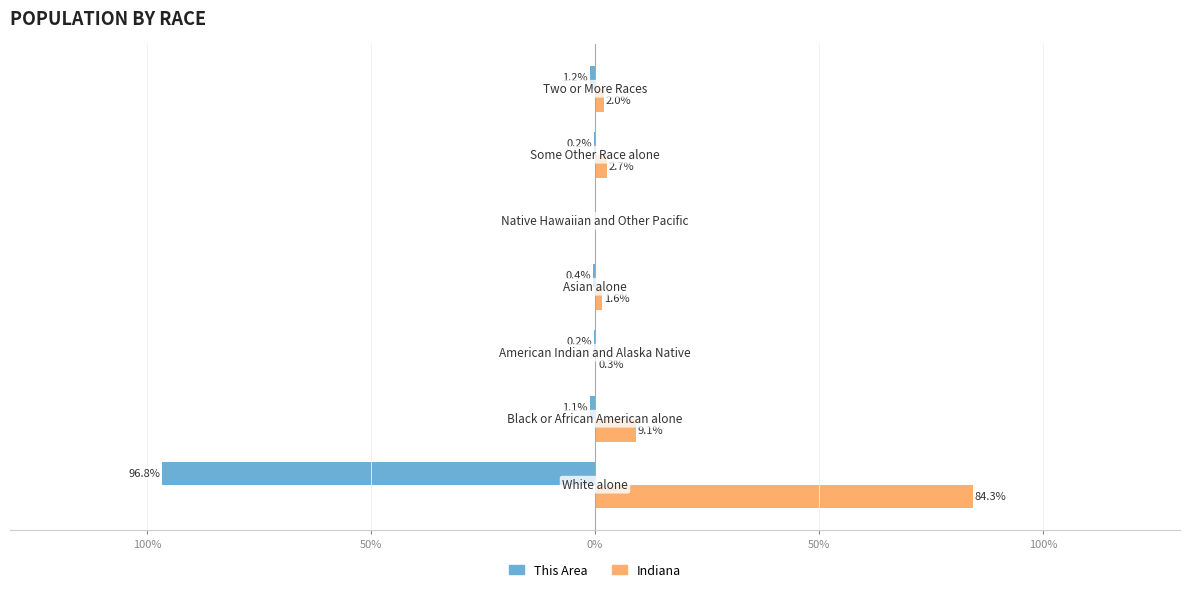

Reading left to right, transcribe all the data shown in this chart.

This Area: -96.8	-1.1	-0.2	-0.4	-0.0	-0.2	-1.2
Indiana: 84.3	9.1	0.3	1.6	0.0	2.7	2.0